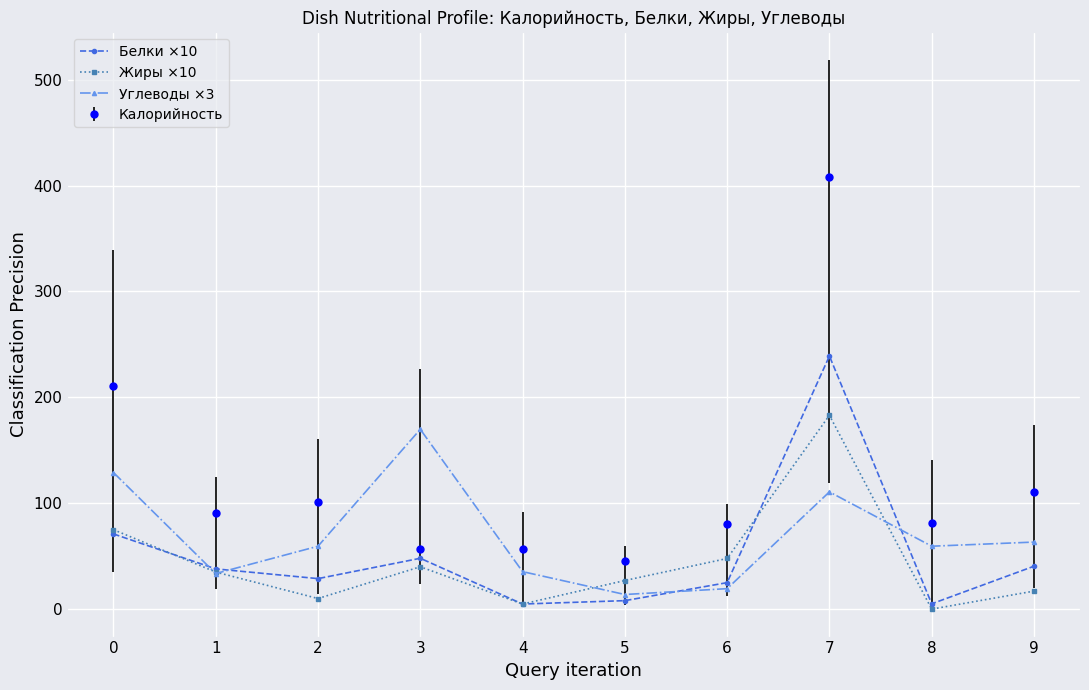

List the series in order of their peak value, lowest first.

Углеводы ×3, Жиры ×10, Белки ×10, Калорийность